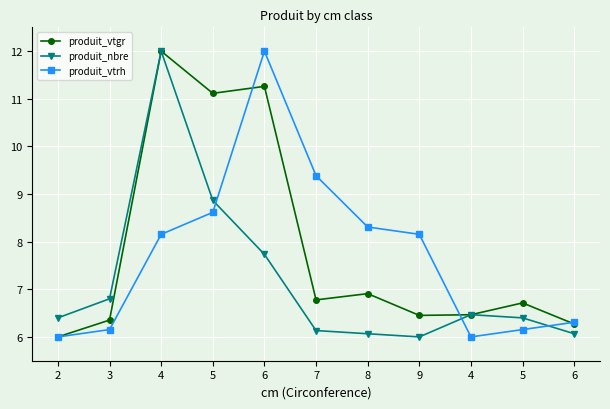

Does the chart have visible grid lines?

Yes